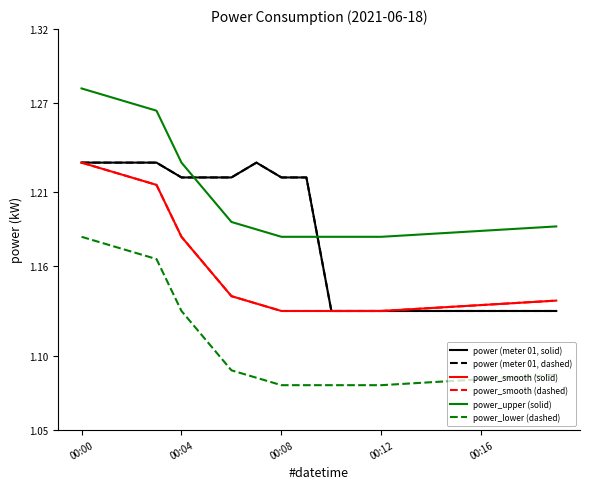

How many times do power_upper (solid) and power (meter 01, solid) cross each other?

2